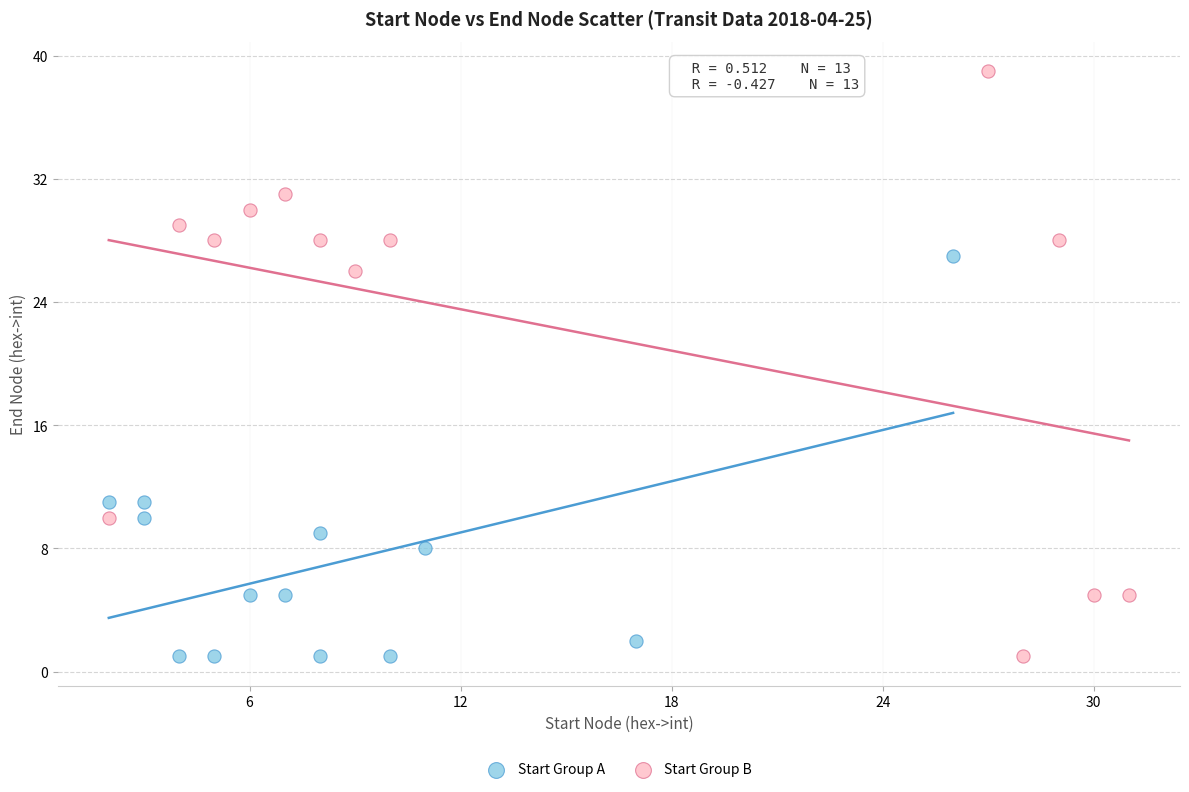

What are all the series names shown in the legend?

Start Group A, Start Group B